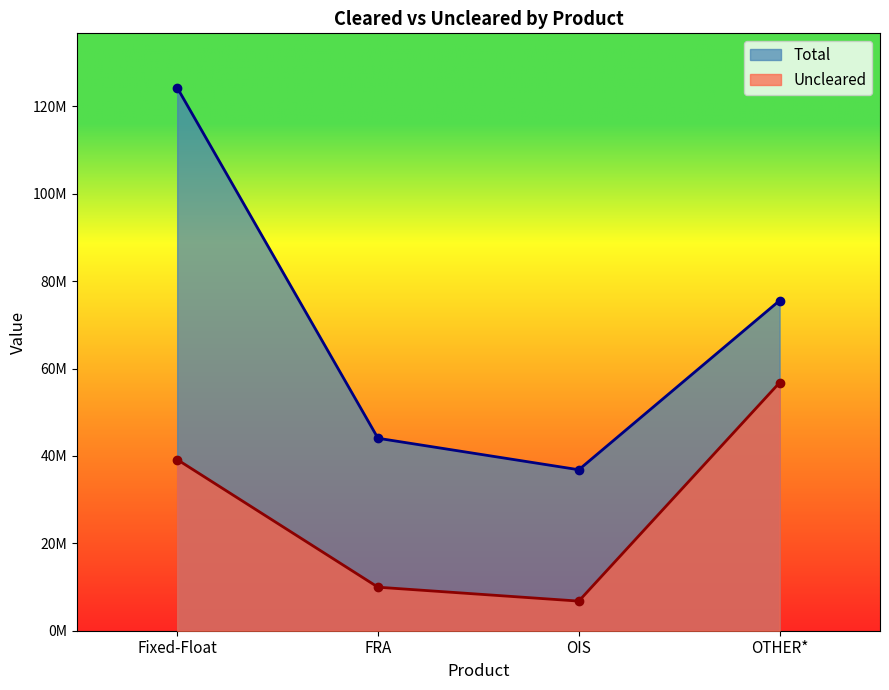

What position from the right is FRA?

3